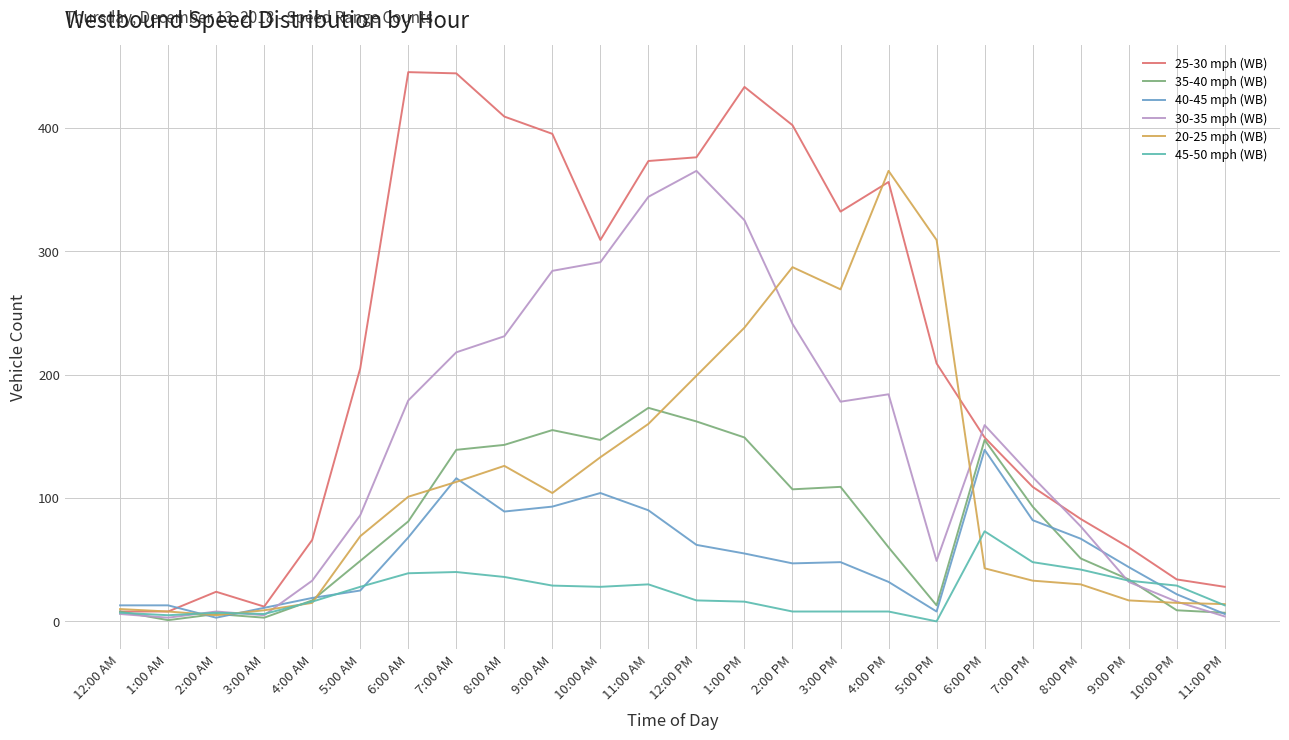

What is the average value of the 30-35 mph (WB) series?

143